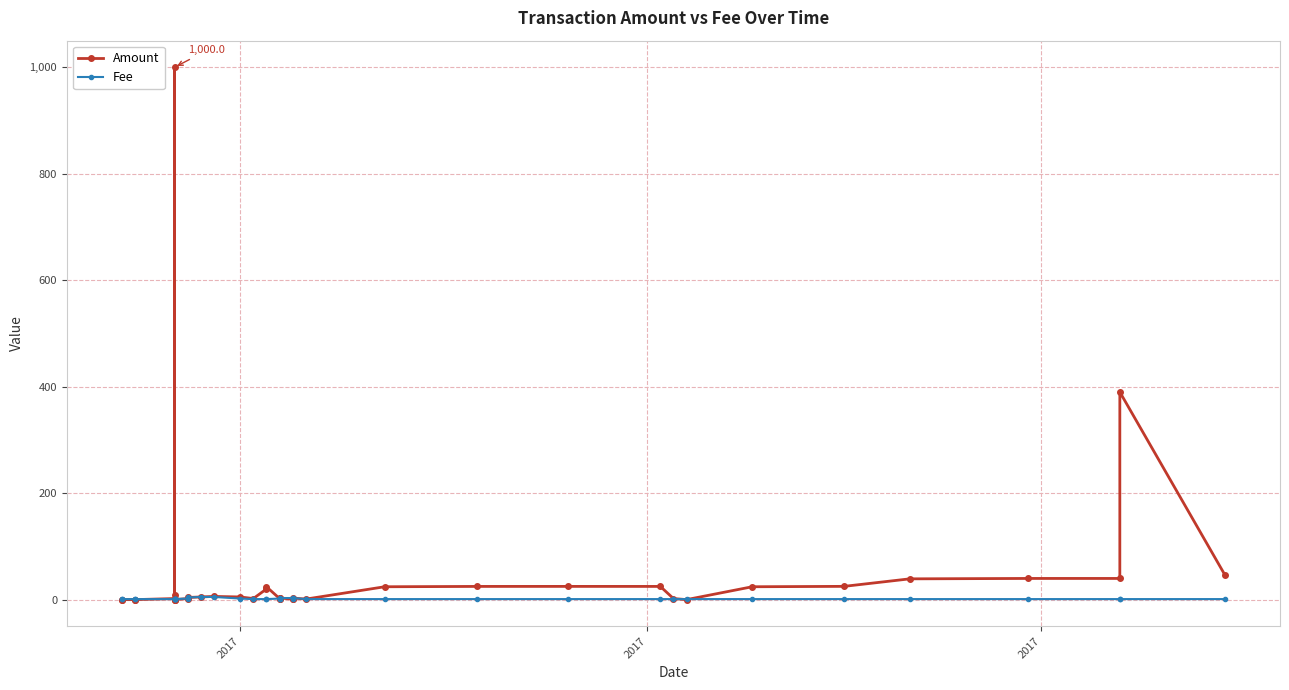

How many times do Fee and Amount cross each other?

6